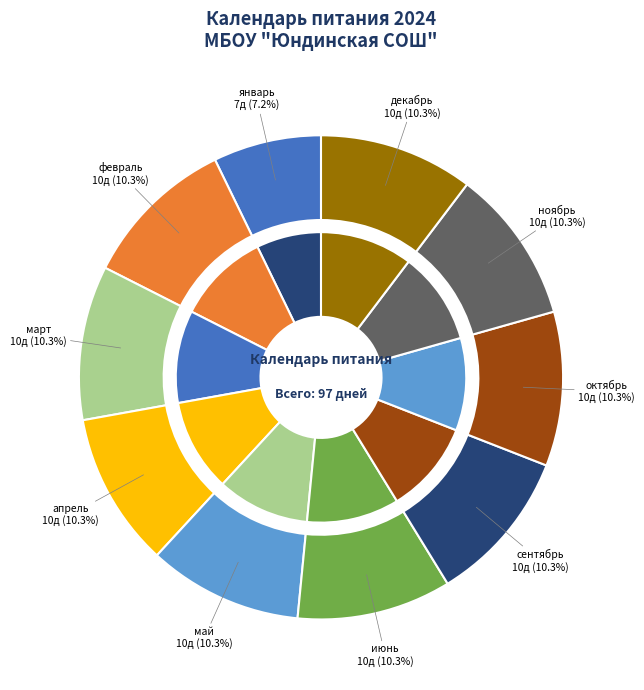

What percentage is NOT represented by декабрь?

89.7%